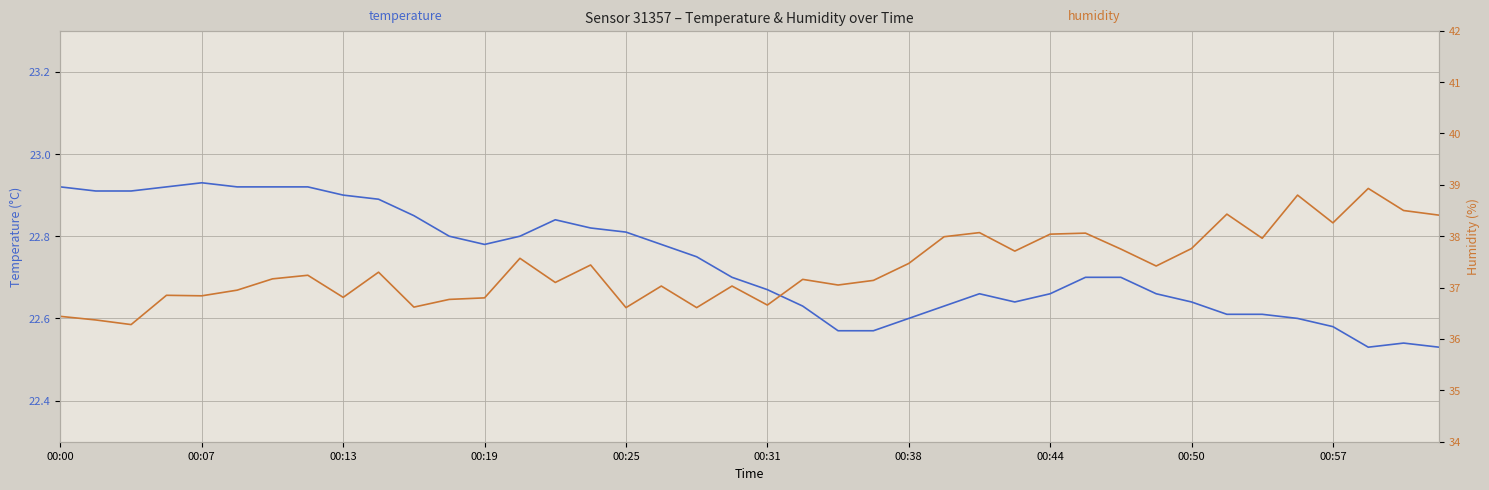

What are all the series names shown in the legend?

temperature, humidity